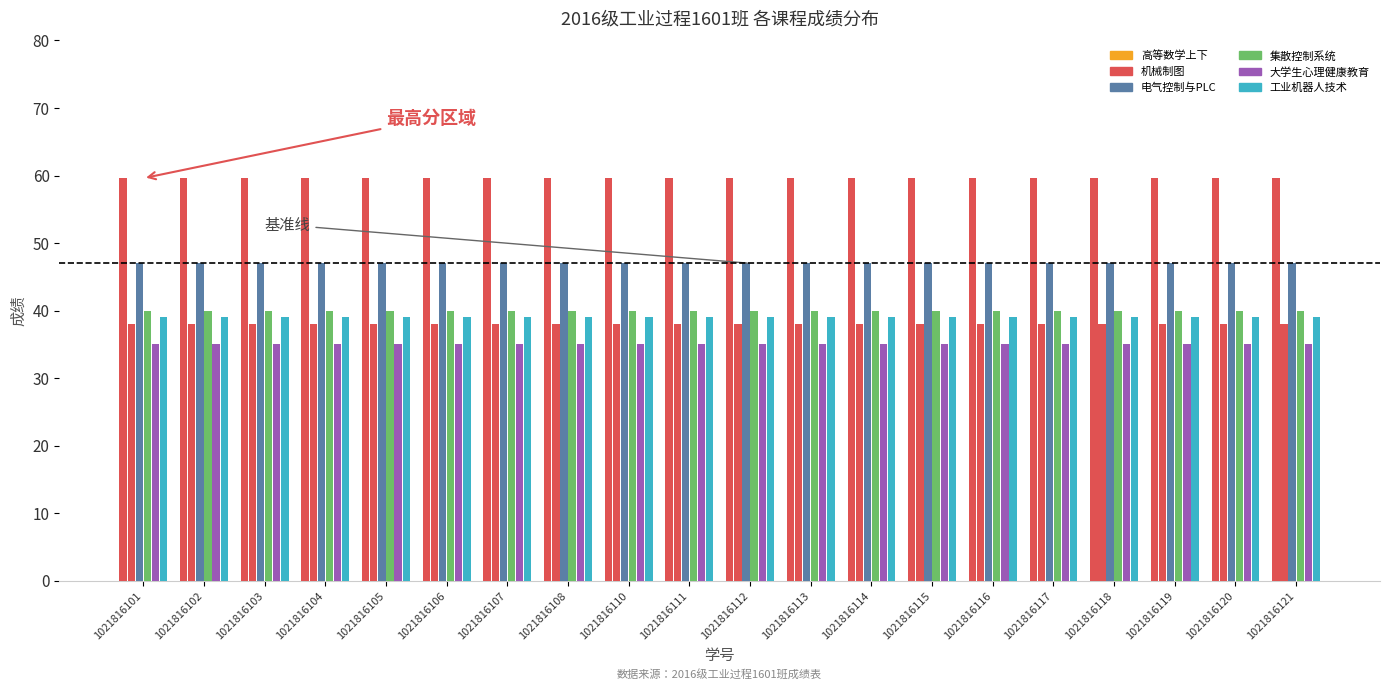

Rank the categories by 电气控制与PLC value from lowest to highest.

1021816101, 1021816102, 1021816103, 1021816104, 1021816105, 1021816106, 1021816107, 1021816108, 1021816110, 1021816111, 1021816112, 1021816113, 1021816114, 1021816115, 1021816116, 1021816117, 1021816118, 1021816119, 1021816120, 1021816121